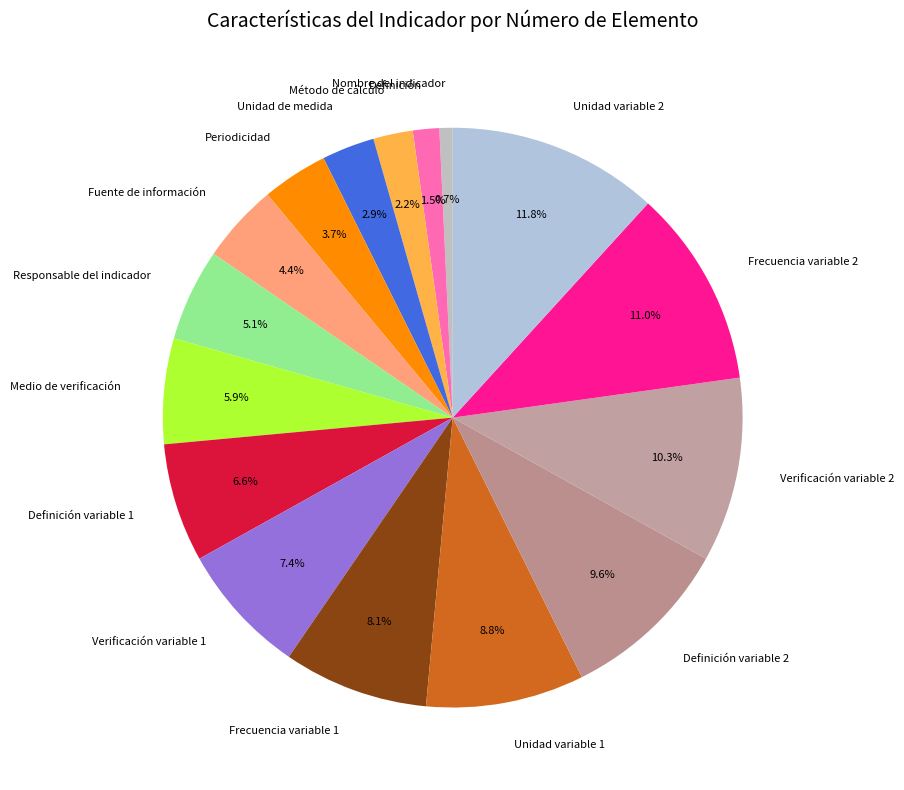

Between Fuente de información and Medio de verificación, which is larger?

Medio de verificación